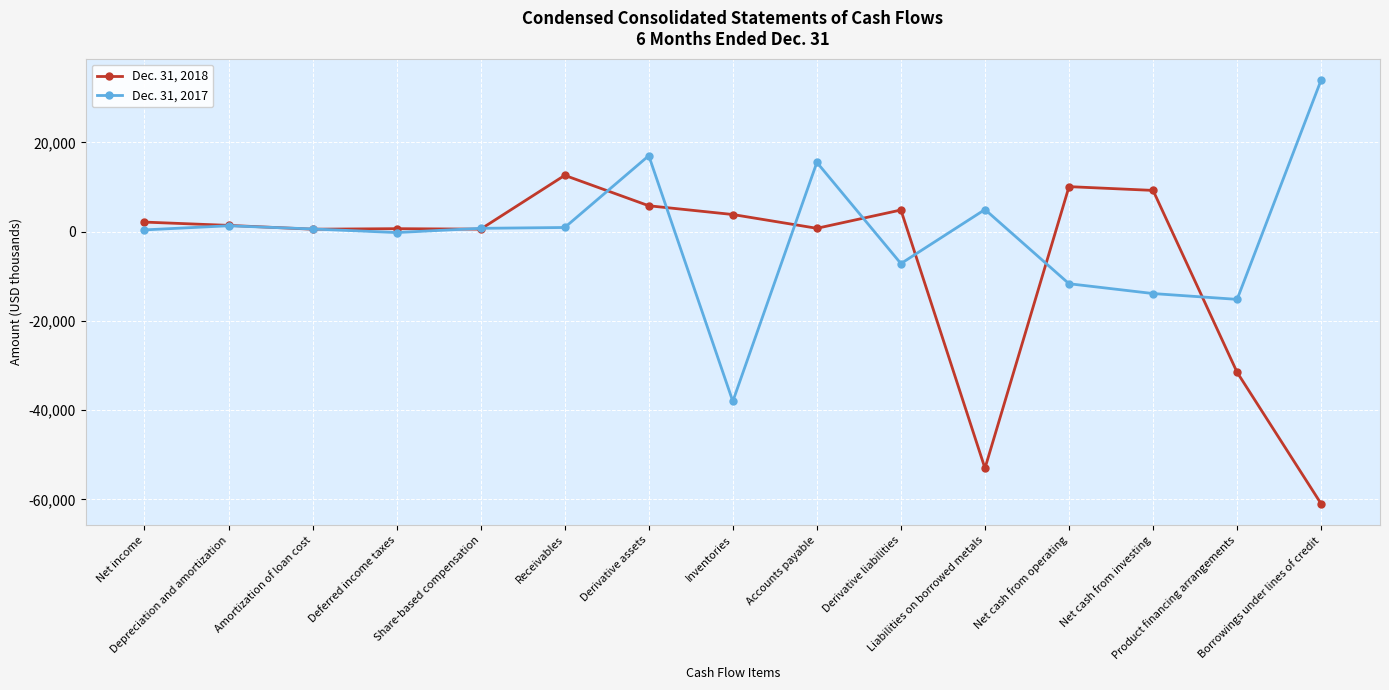

True or false: Dec. 31, 2017 has more than 0 interior local peaks.

True